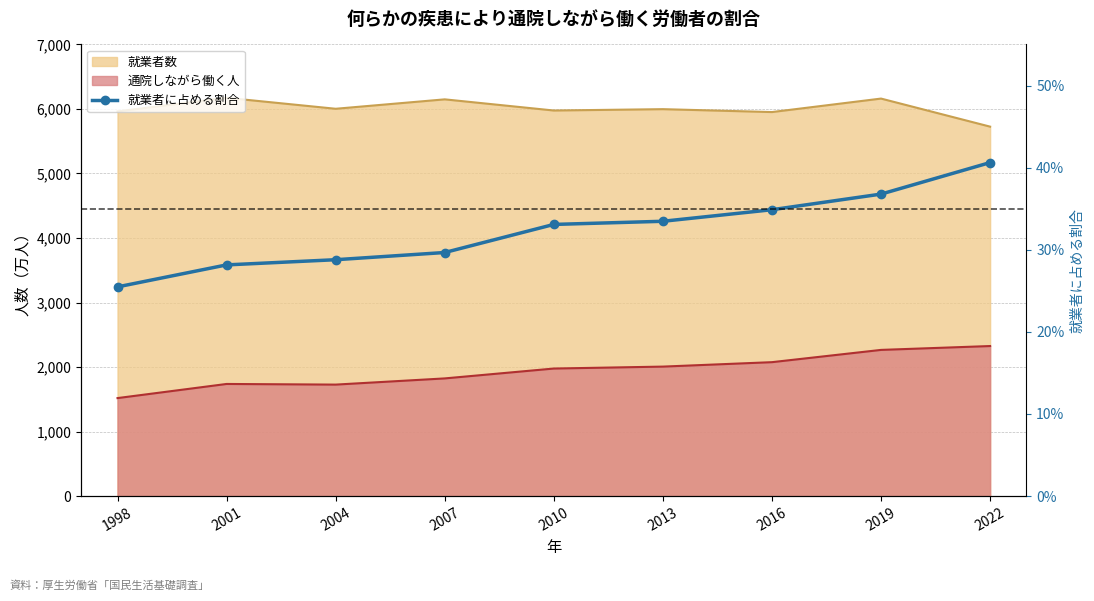

How many categories are shown in the chart?

9